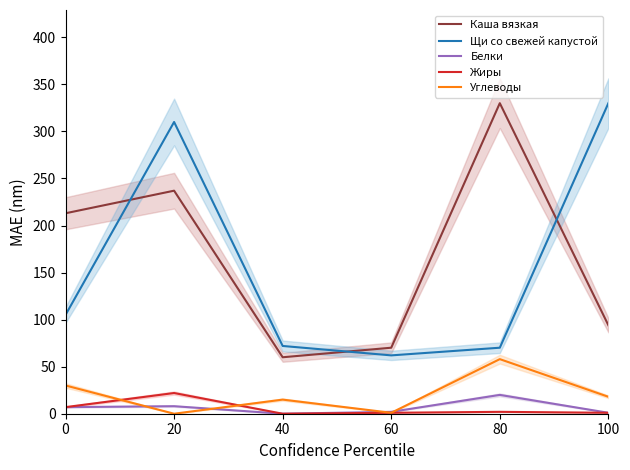

How many lines are shown in the chart?

5